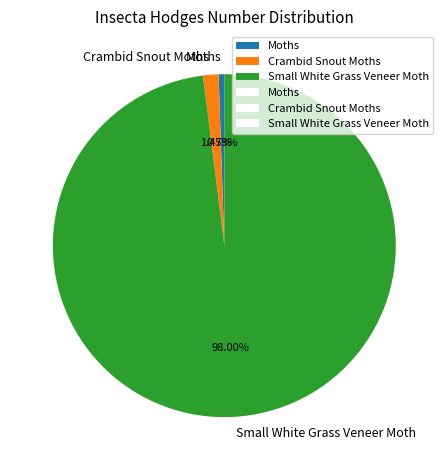

Rank the categories by value from lowest to highest.

Moths, Crambid Snout Moths, Small White Grass Veneer Moth